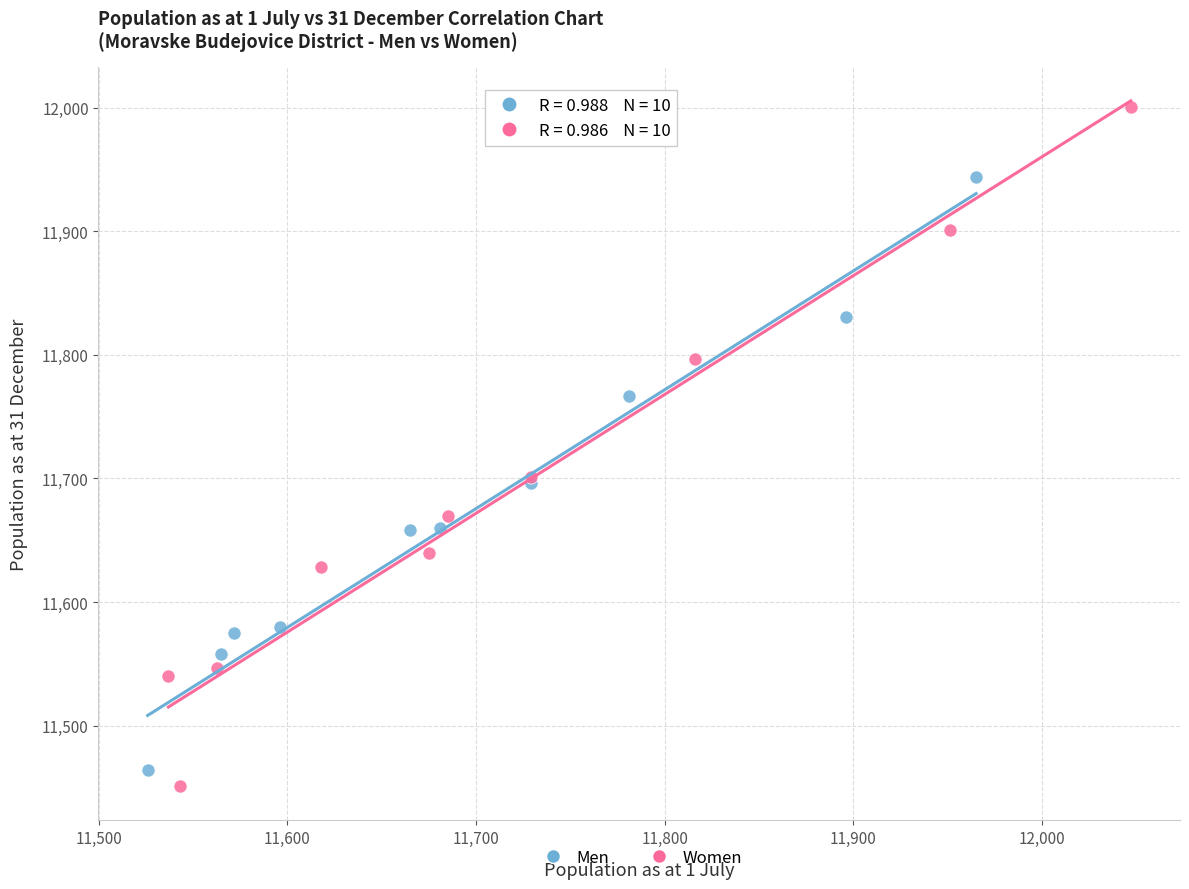

Which series reaches the maximum Y coordinate?

Women